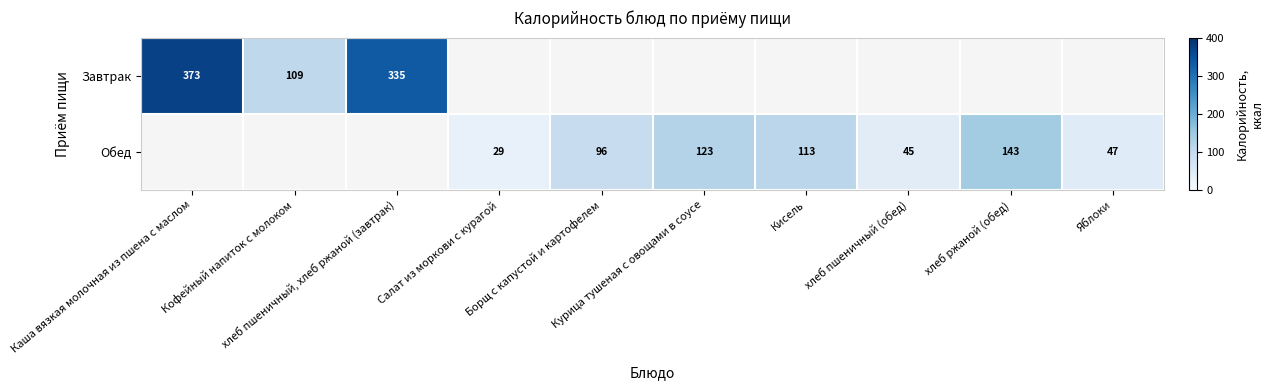

What value does the Завтрак series have at хлеб пшеничный, хлеб ржаной (завтрак)?

335.0